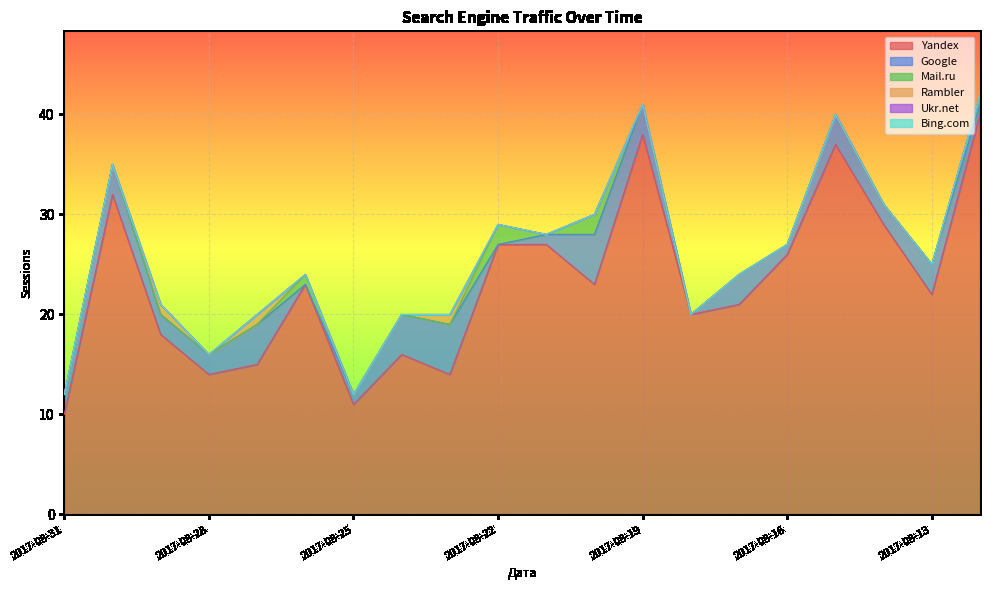

At which category is the sum across all series the highest?

2017-08-12